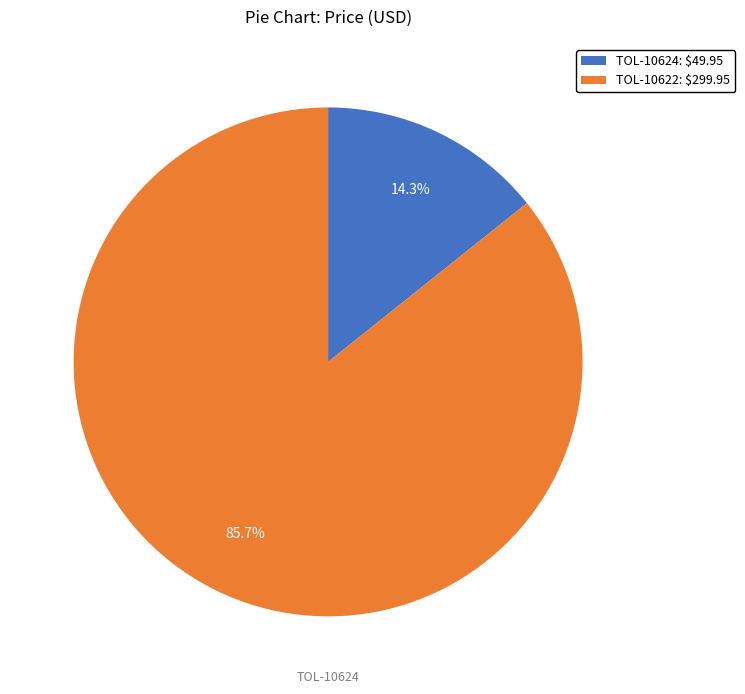

To the nearest percent, what percentage of the pie is TOL-10622?

86%